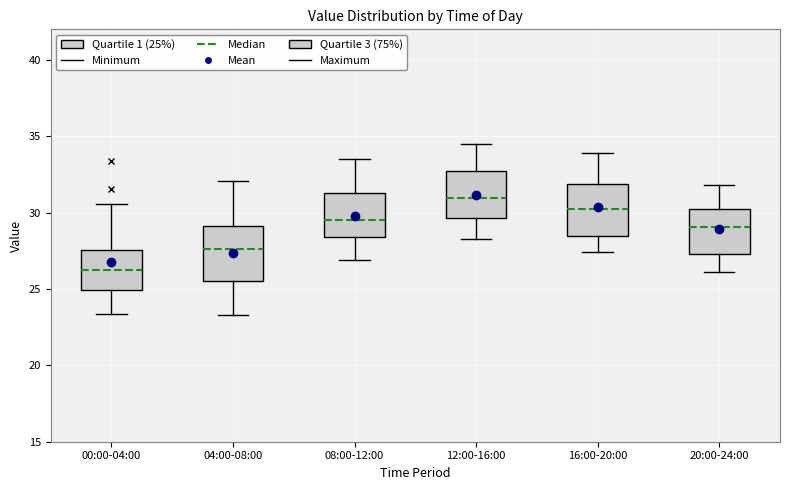

Which box's median line is the lowest?

00:00-04:00